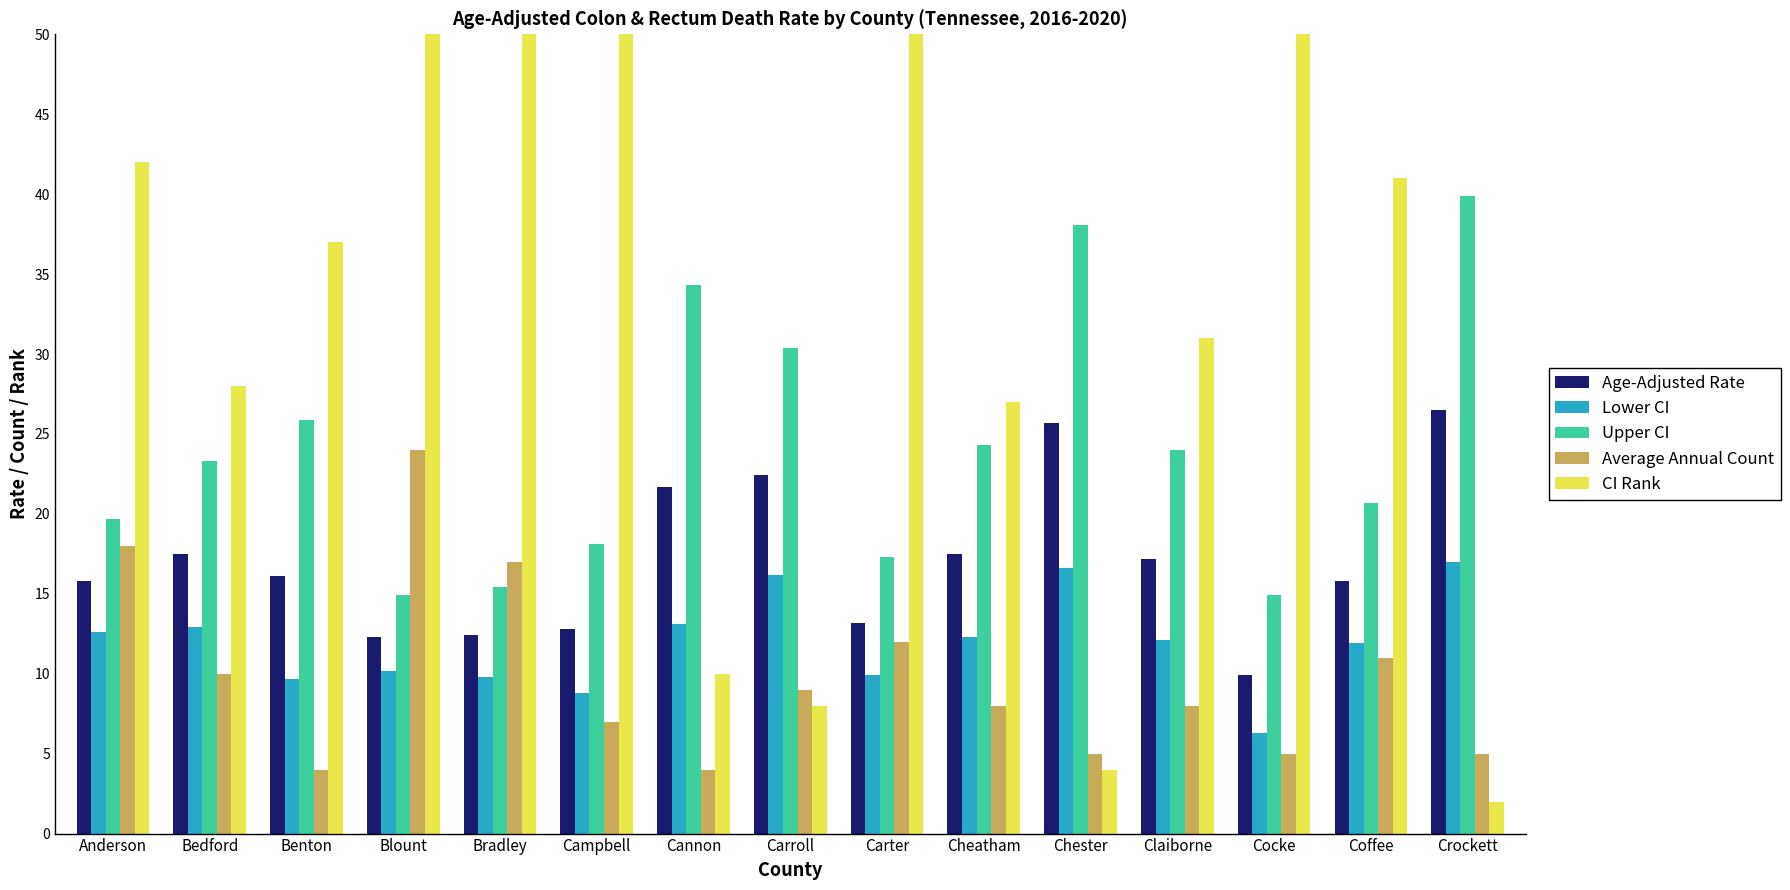

Reading left to right, list all the values displayed in this chart.

Age-Adjusted Rate: 15.8	17.5	16.1	12.3	12.4	12.8	21.7	22.4	13.2	17.5	25.7	17.2	9.9	15.8	26.5
Lower CI: 12.6	12.9	9.7	10.2	9.8	8.8	13.1	16.2	9.9	12.3	16.6	12.1	6.3	11.9	17.0
Upper CI: 19.7	23.3	25.9	14.9	15.4	18.1	34.3	30.4	17.3	24.3	38.1	24.0	14.9	20.7	39.9
Average Annual Count: 18.0	10.0	4.0	24.0	17.0	7.0	4.0	9.0	12.0	8.0	5.0	8.0	5.0	11.0	5.0
CI Rank: 42.0	28.0	37.0	72.0	71.0	66.0	10.0	8.0	62.0	27.0	4.0	31.0	79.0	41.0	2.0